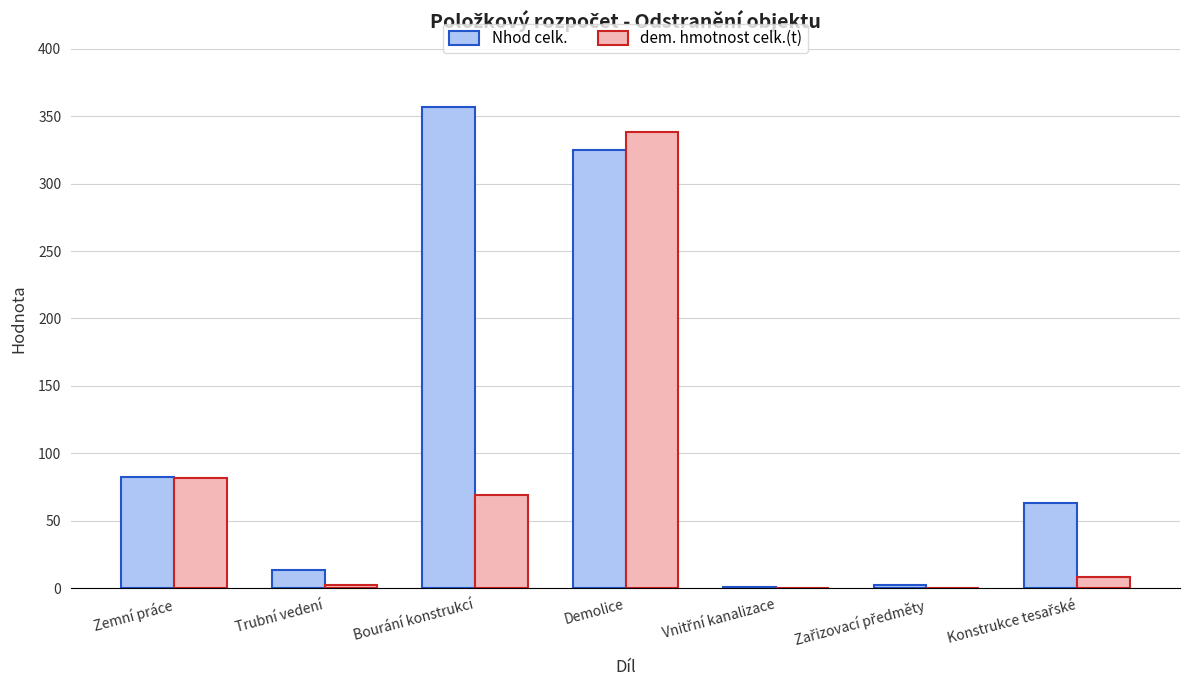

Which category has the highest value in the Nhod celk. series?

Bourání konstrukcí